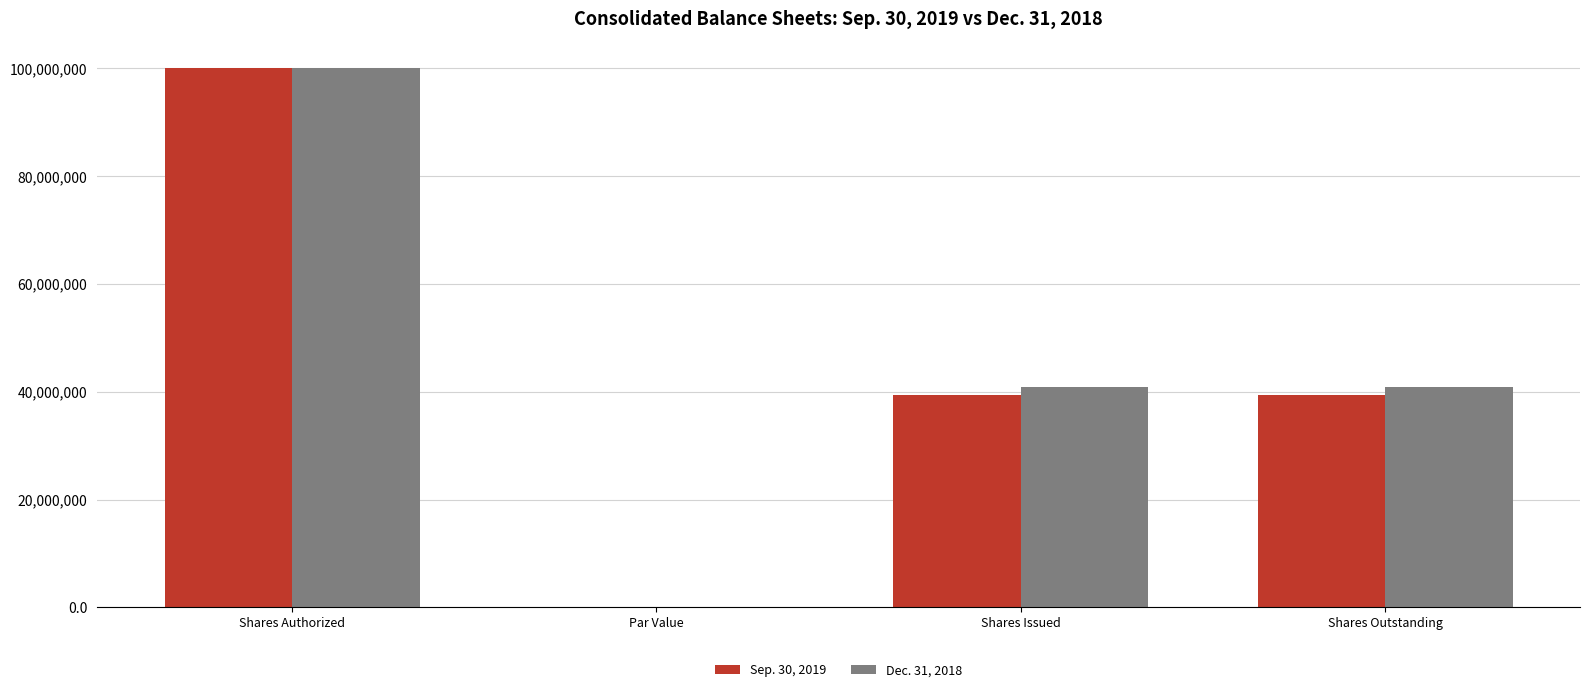

Count the number of data series in this chart.

2